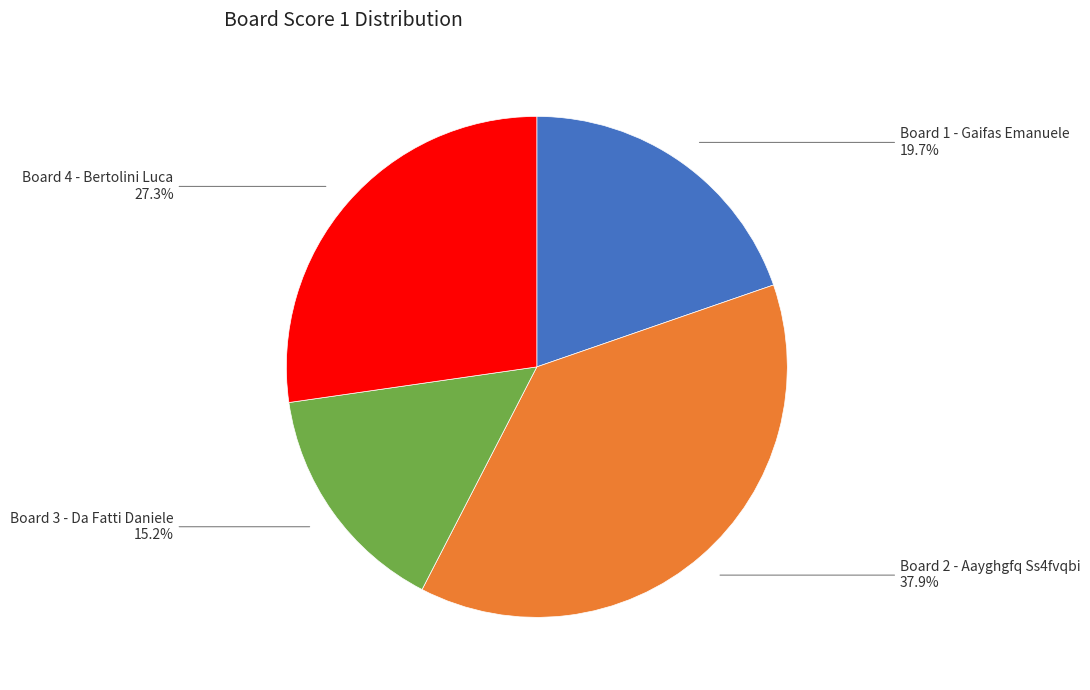

Is there a majority slice in this chart?

No